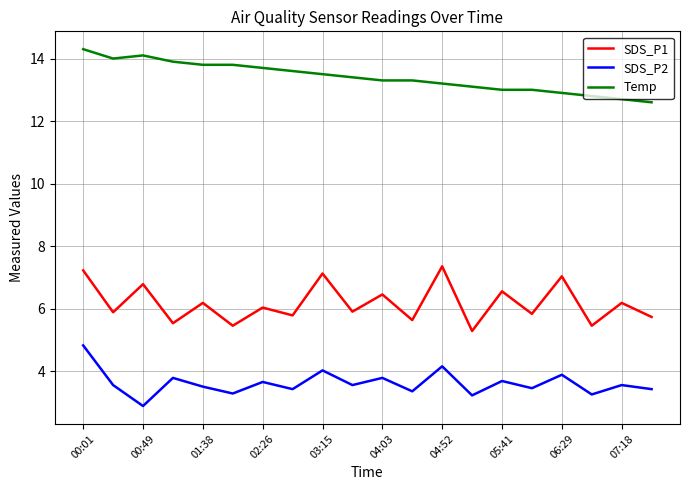

What is the maximum value for Temp?

14.3